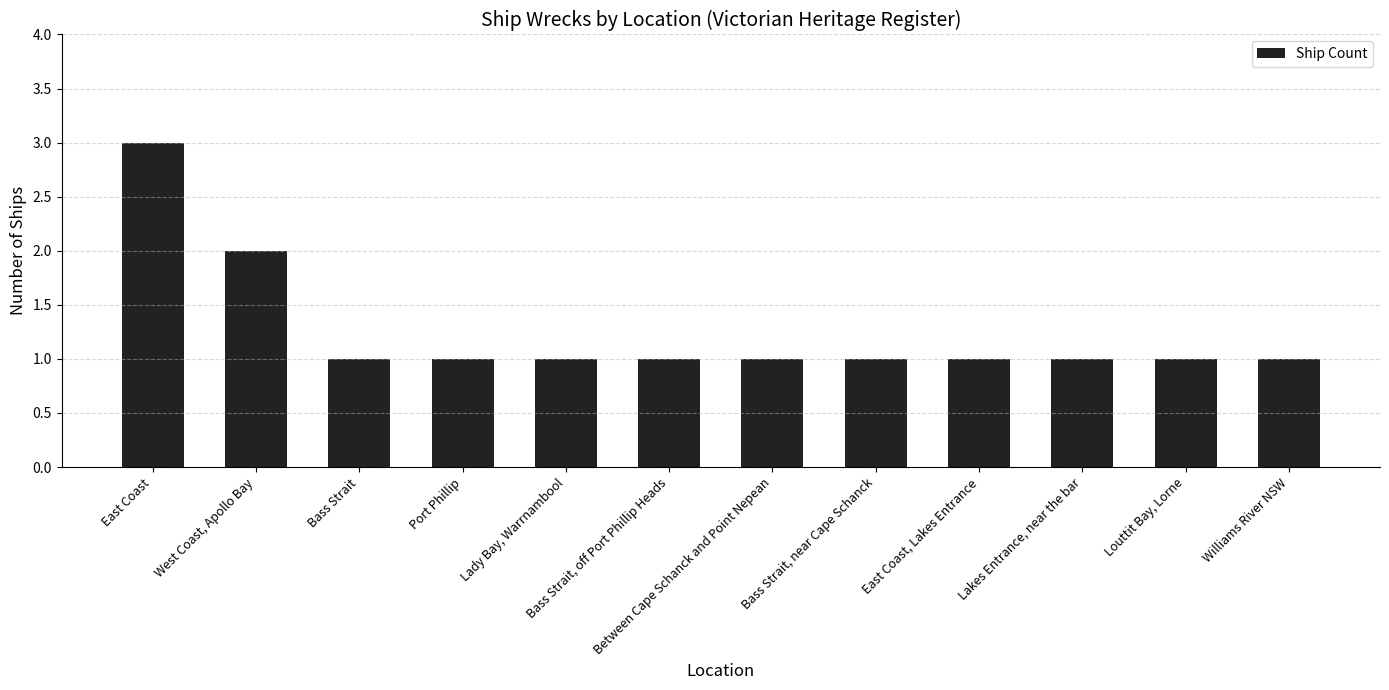

Count the number of categories in the chart.

12